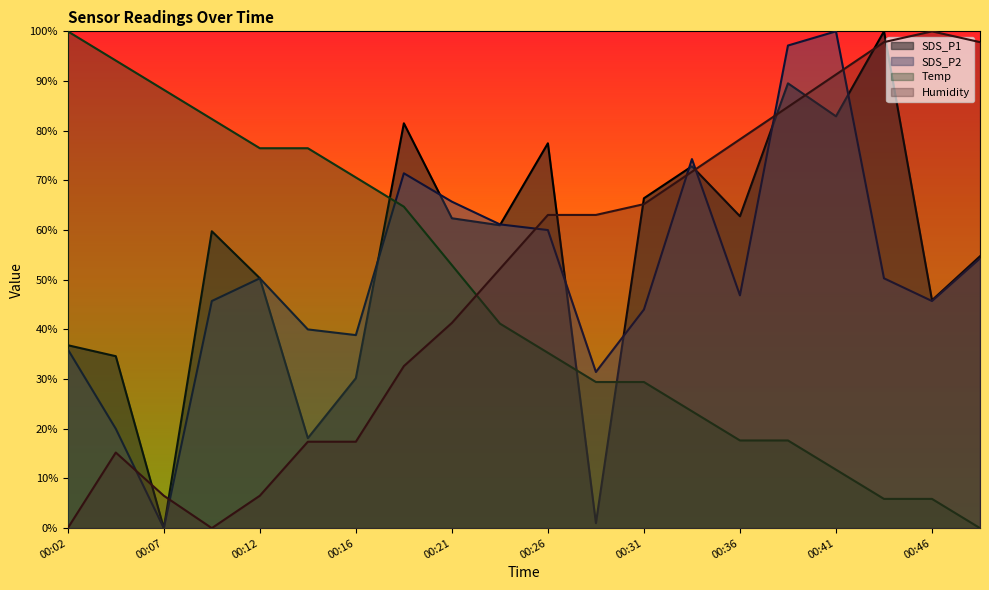

What is the value of the Temp point at the 17th from the left?

11.8